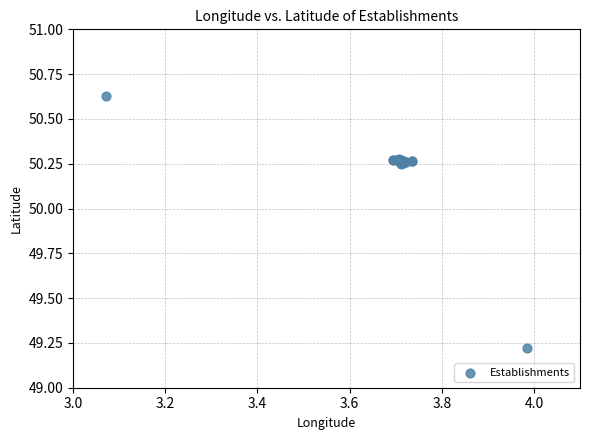

What Y value in the scatter plot is closest to 49?

49.2